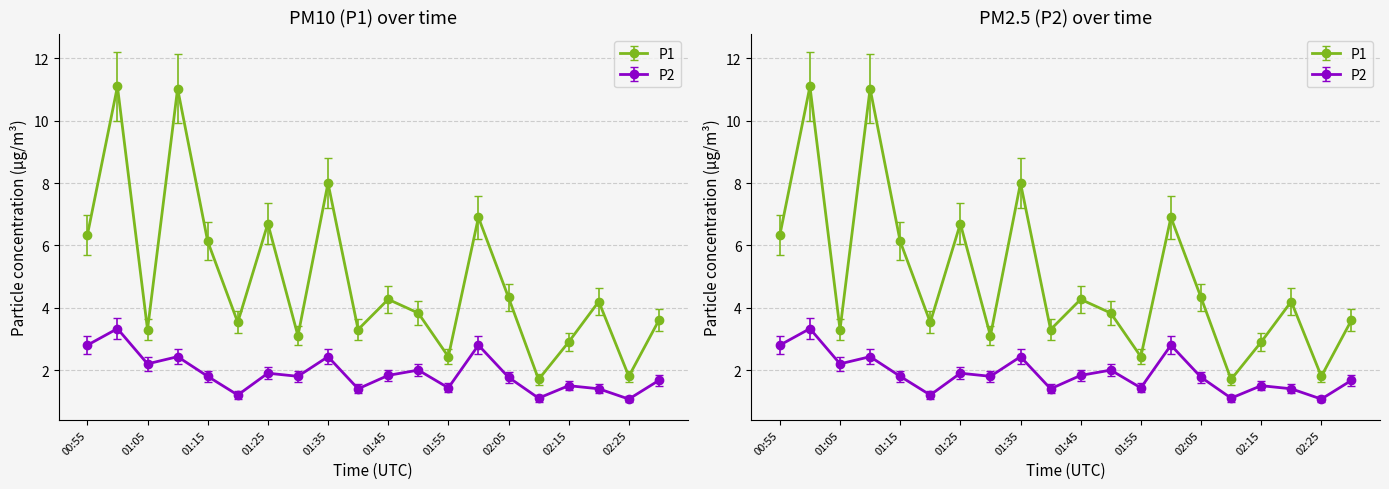

Is the value of P2 at 01:40 greater than the value of P1 at 02:00?

No